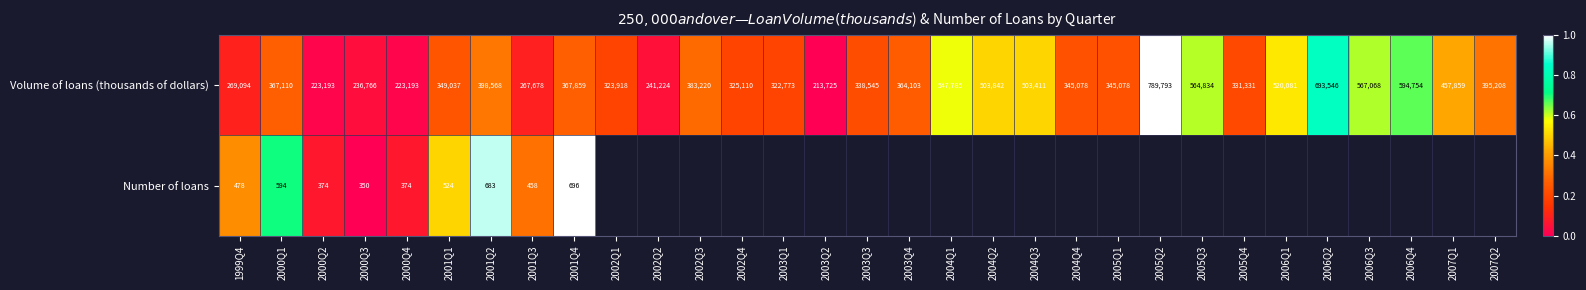

What is the greatest value displayed?

1.0